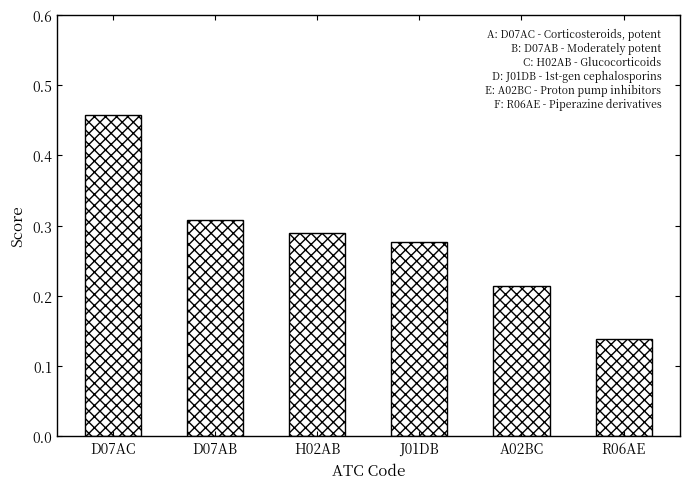

Where is the data nearest to the value 0?

R06AE